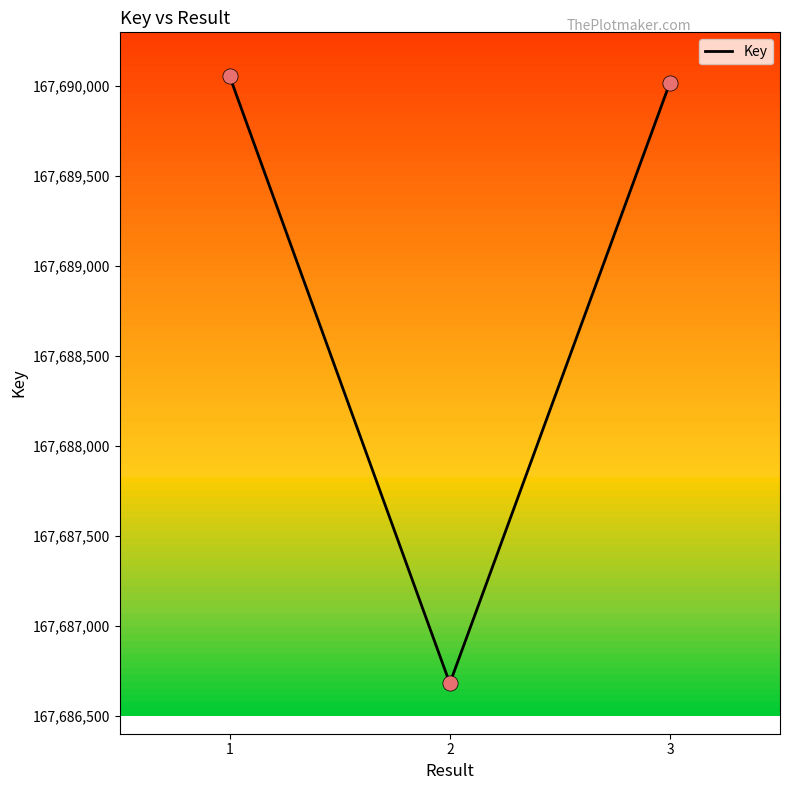

Approximately how many times larger is the value at 1 compared to 2?

1.0